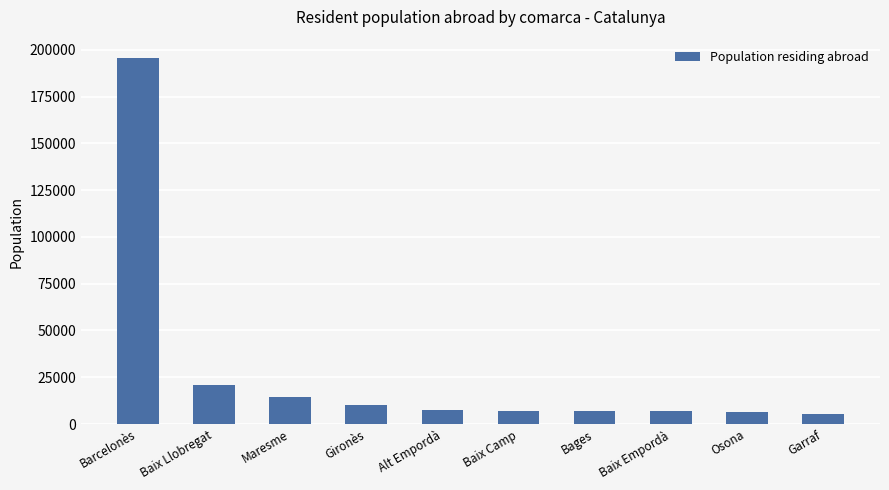

Are the bars grouped side by side (vs. stacked)?

No